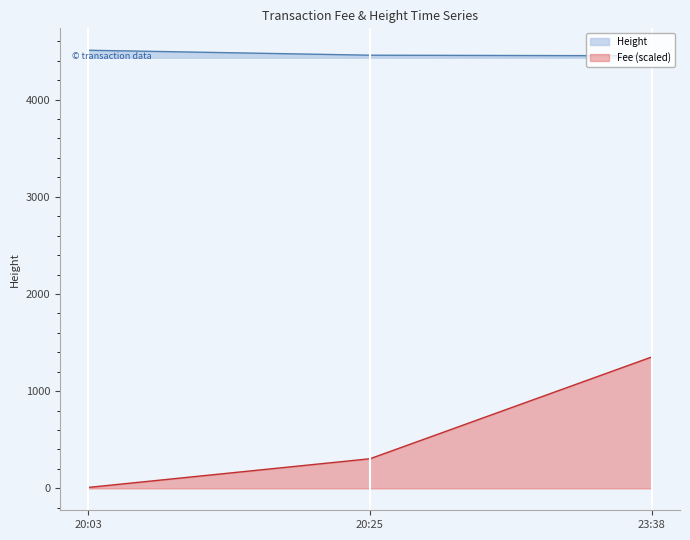

Rank the series by their maximum value, from lowest to highest.

Fee (scaled), Height